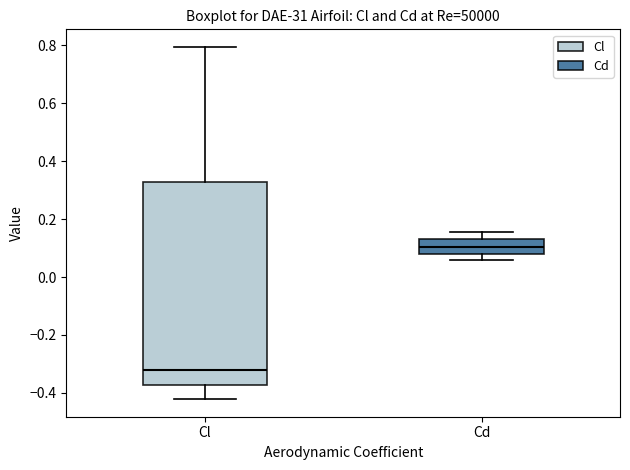

Which box has the highest median line?

Cd